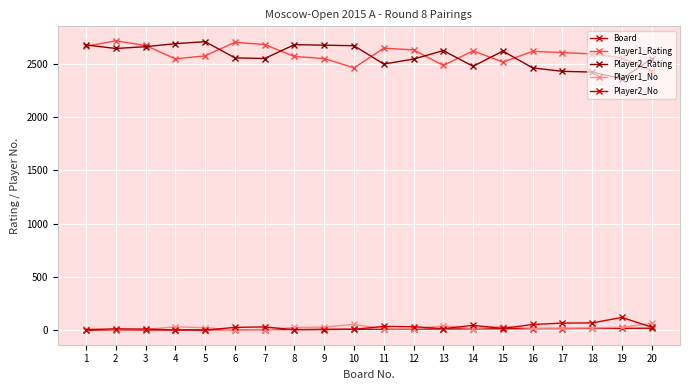

At which label is Player2_Rating closest to 2531?

12